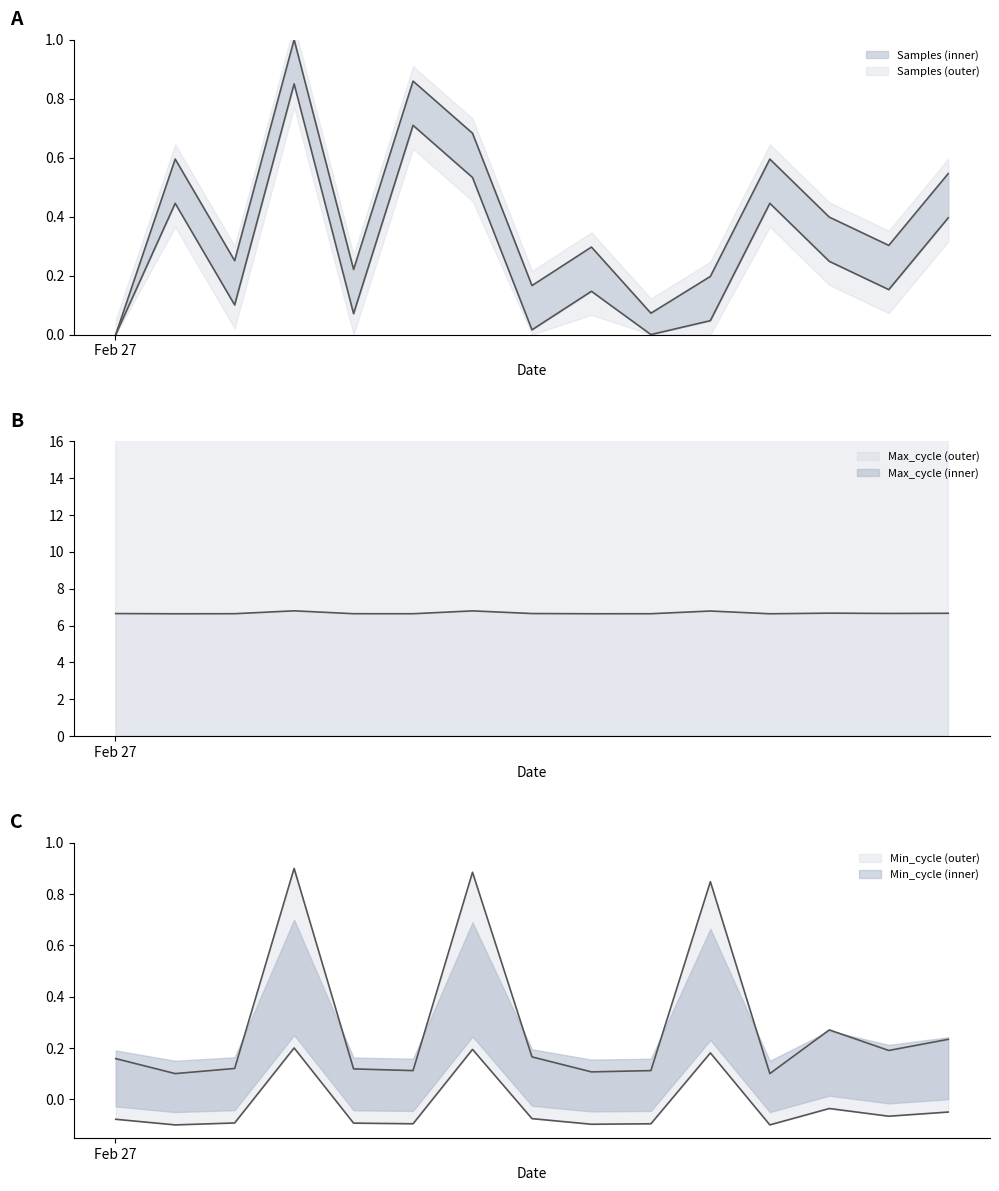

Does the chart display data point markers on the line(s)?

No